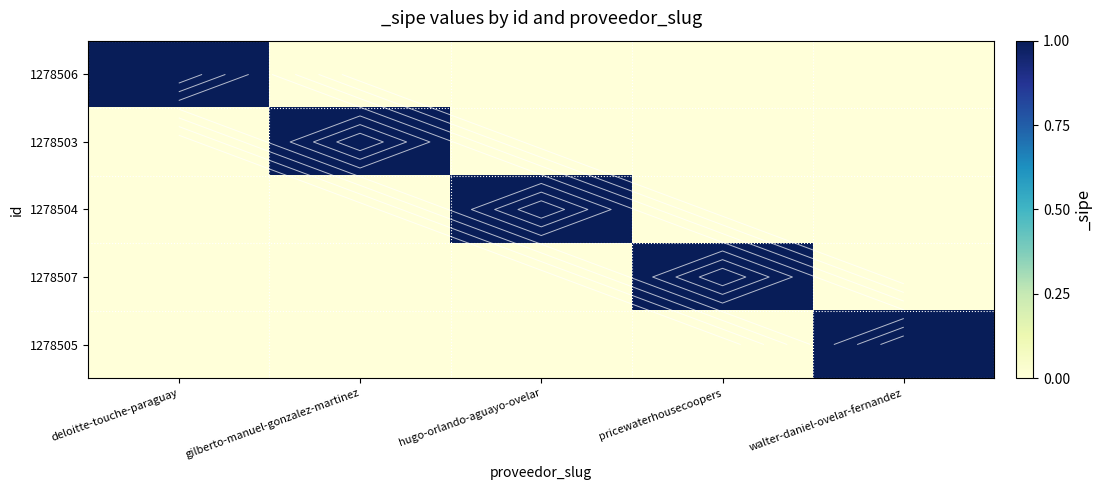

How many data points in 1278507 are above 0?

1